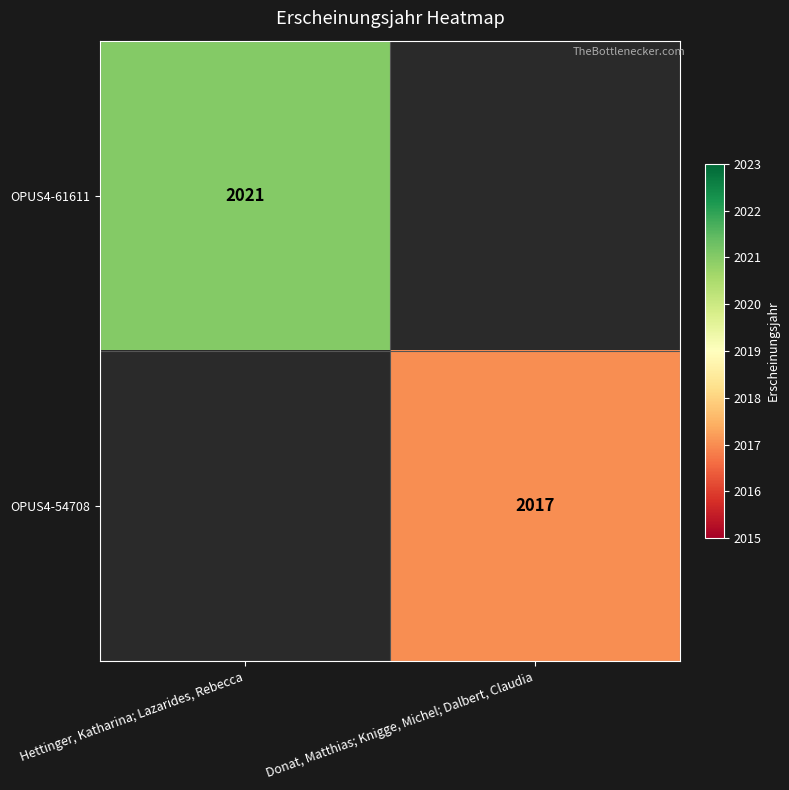

What is the total value across all series at Hettinger, Katharina; Lazarides, Rebecca?

2021